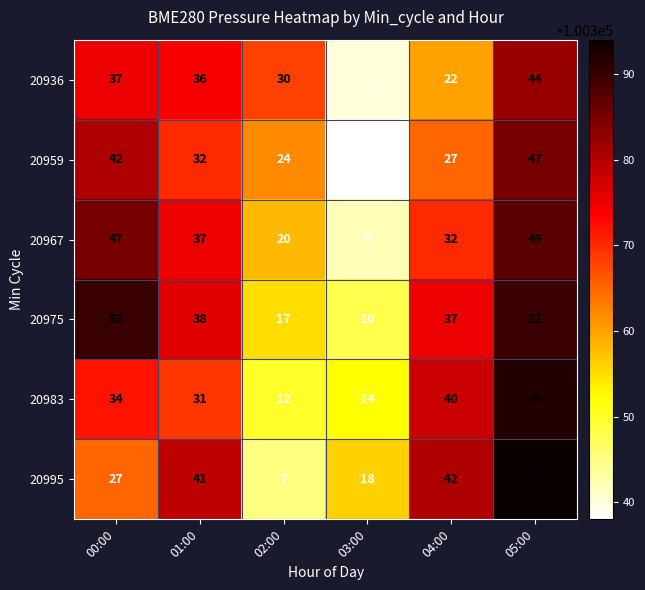

Which series has the largest range (max minus min)?

20995